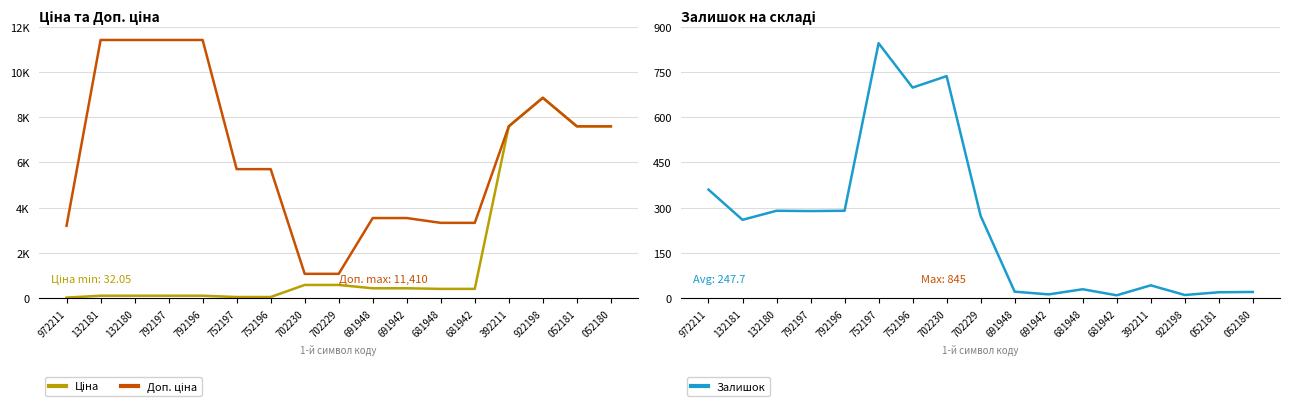

At which label is Доп. ціна closest to 6245?

752197